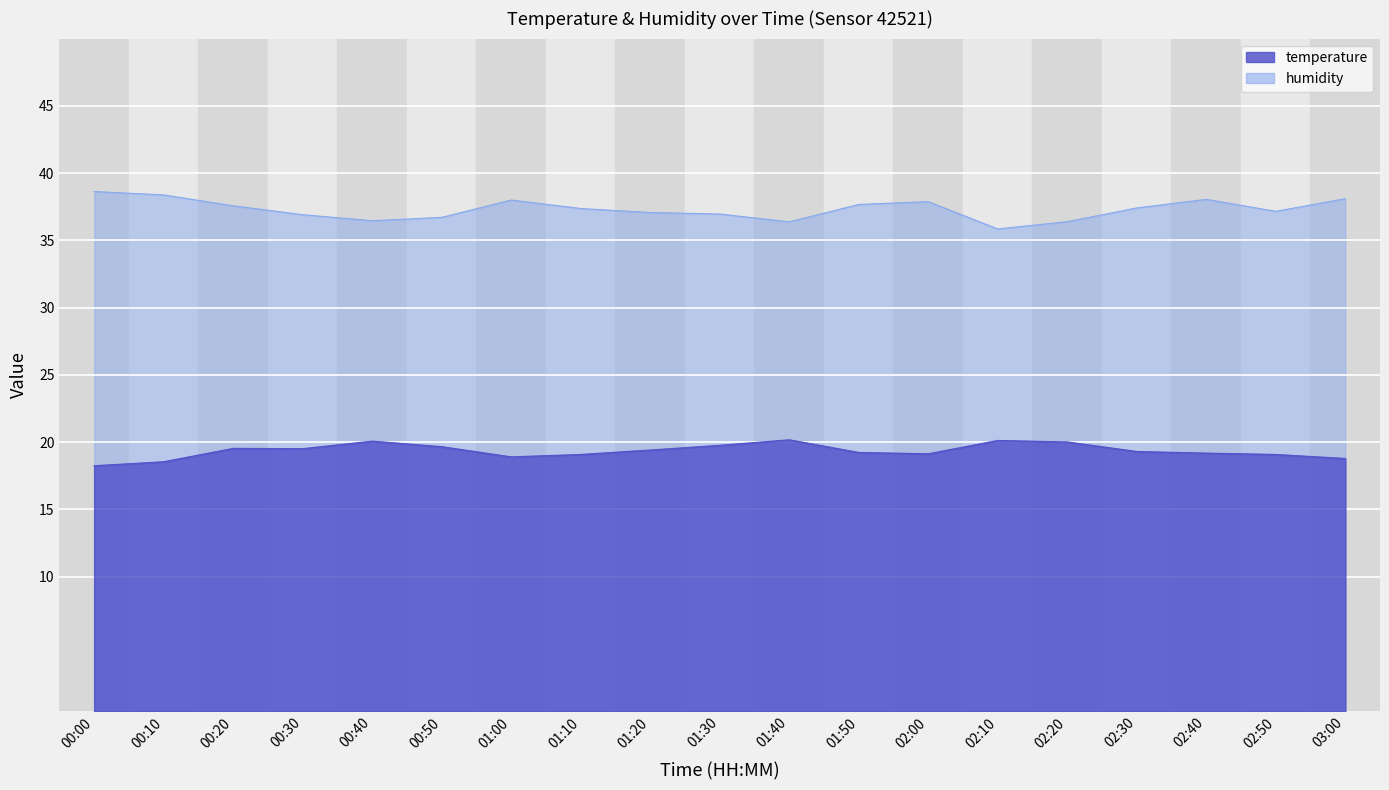

What is the smallest value displayed?

18.2